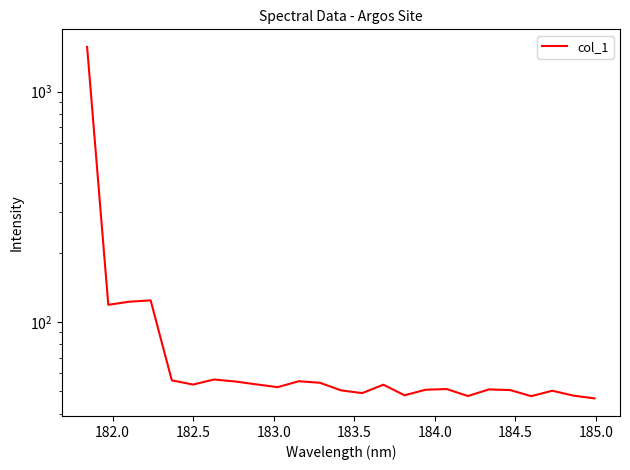

What is the difference between the maximum and minimum values?

1516.6